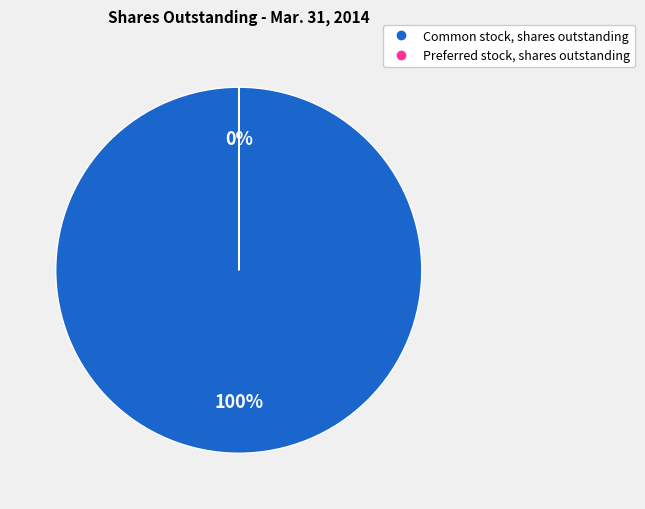

What is the change in value from Common stock, shares outstanding to Preferred stock, shares outstanding?

-63239781